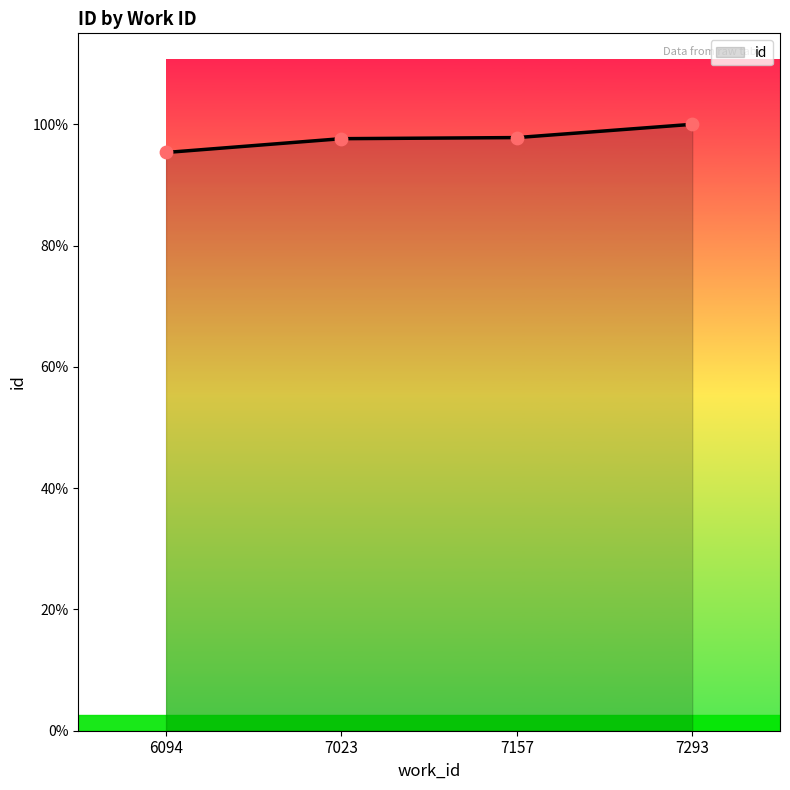

Approximately how many times larger is the value at 6094 compared to 7293?

1.0